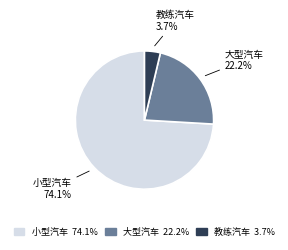

To the nearest percent, what is the average slice percentage?

33%